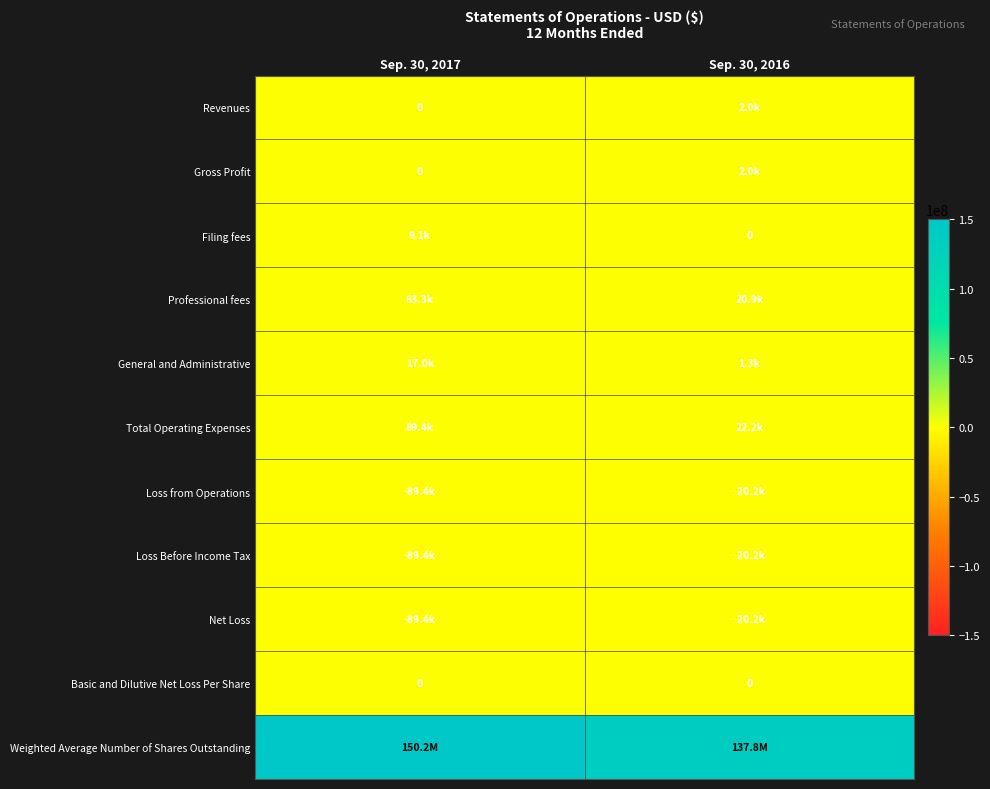

Is it true that Basic and Dilutive Net Loss Per Share equals 0 at Sep. 30, 2016?

True